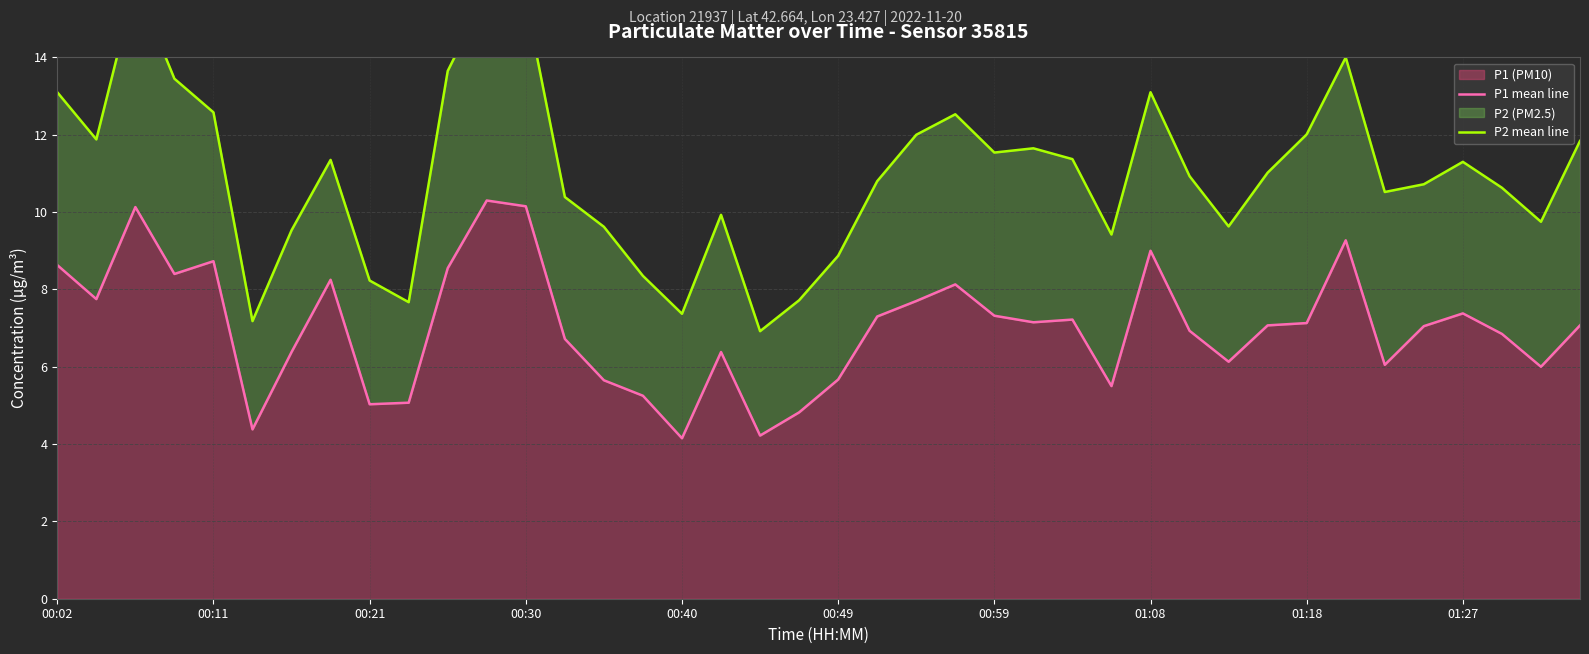

True or false: P1 mean line and P2 mean line cross at least once.

False